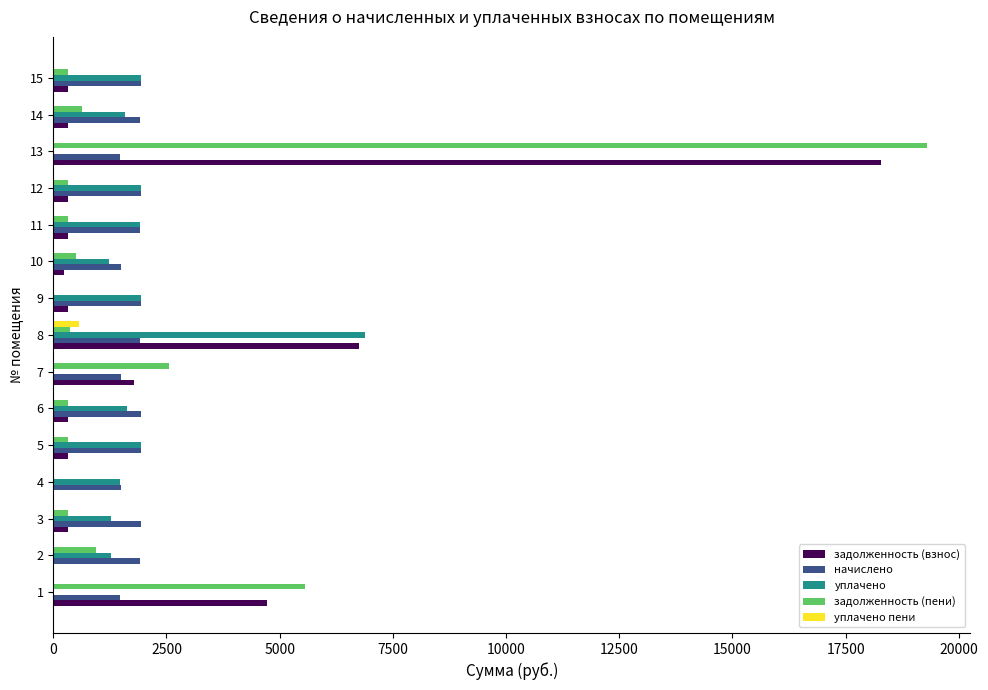

At which category is the sum across all series the highest?

13